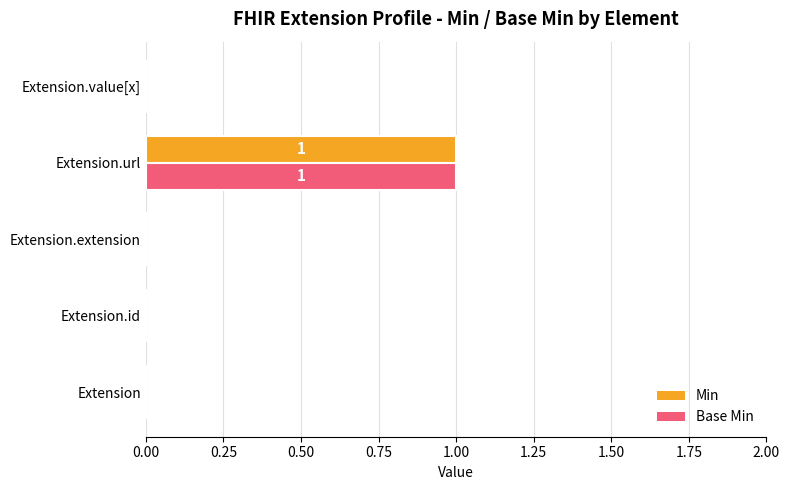

Which category has the highest value in the Min series?

Extension.url